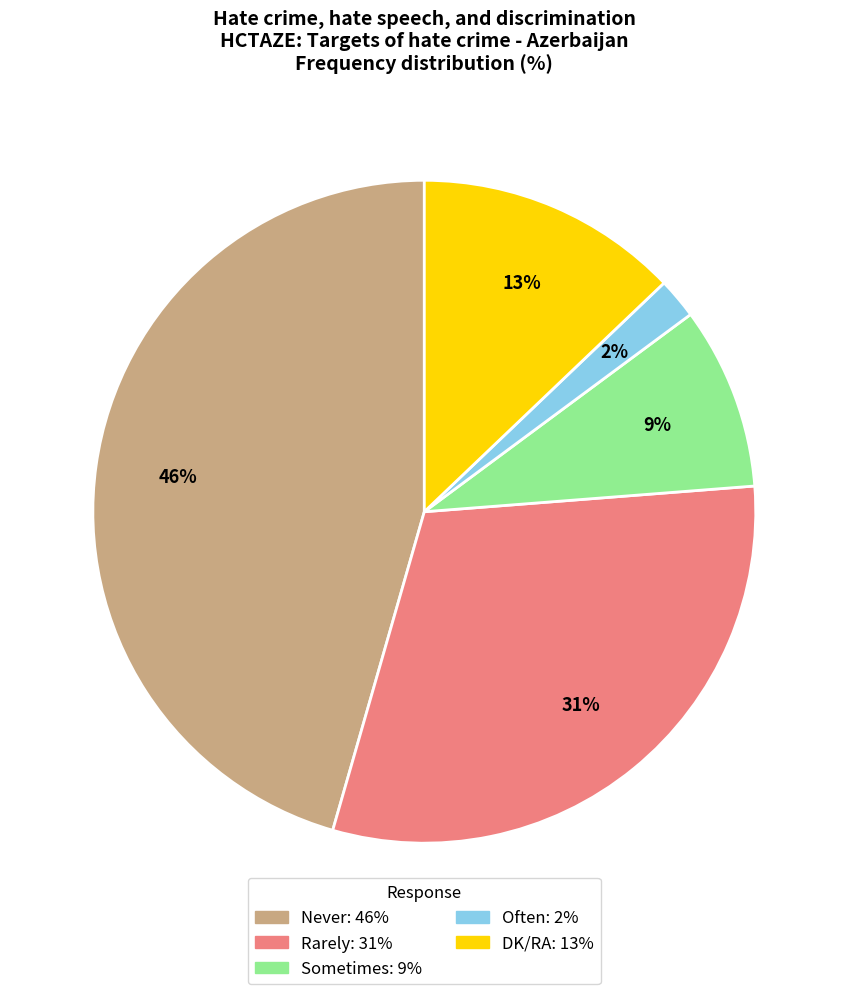

Does any single category account for the majority?

No